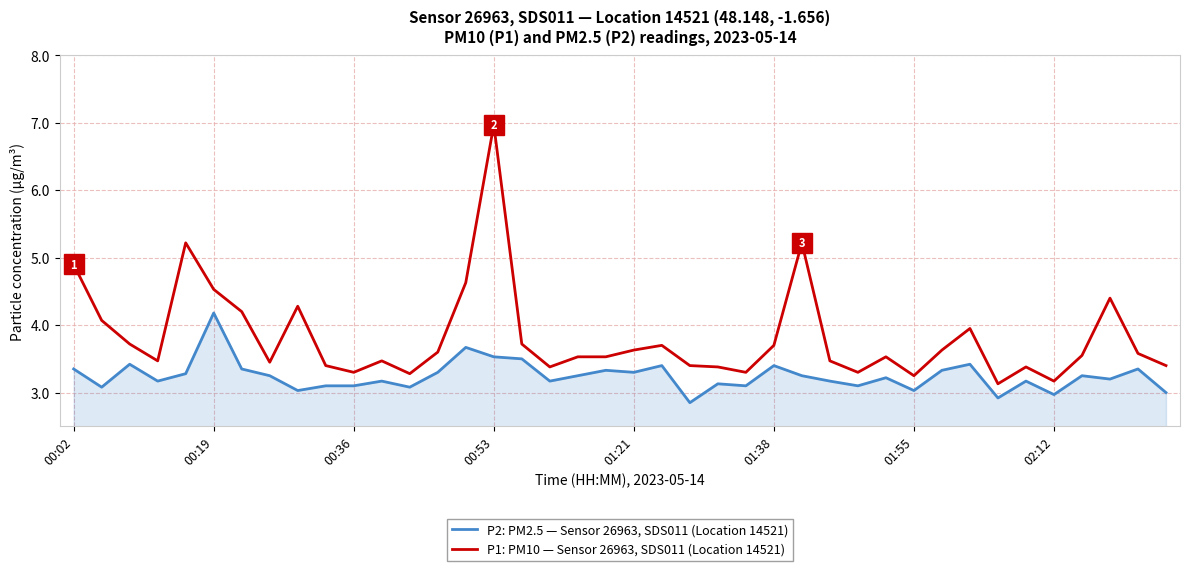

True or false: P1: PM10 — Sensor 26963, SDS011 (Location 14521) and P2: PM2.5 — Sensor 26963, SDS011 (Location 14521) intersect in this chart.

False